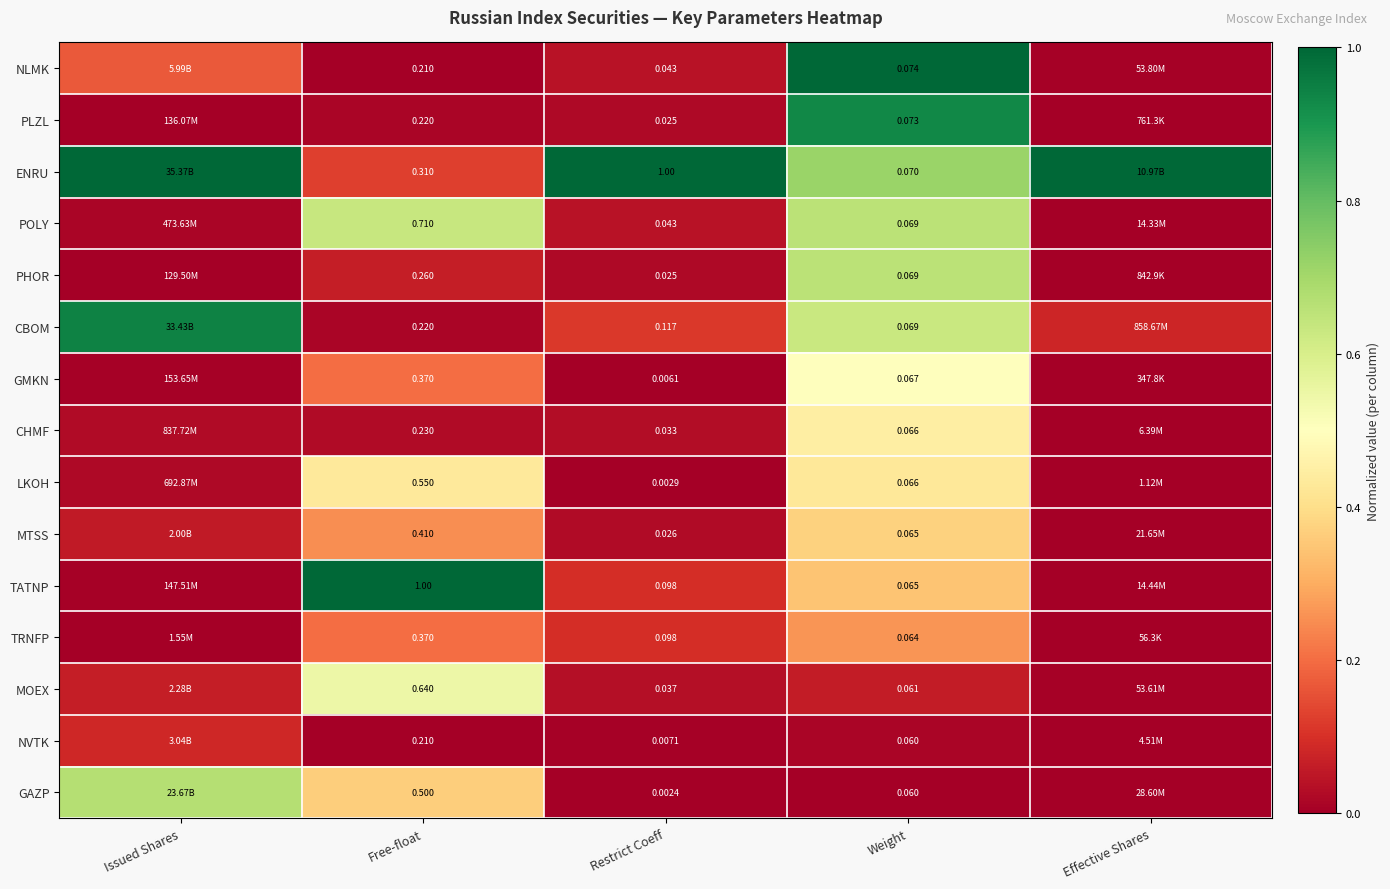

Which series changed the most between Free-float and Weight?

TATNP